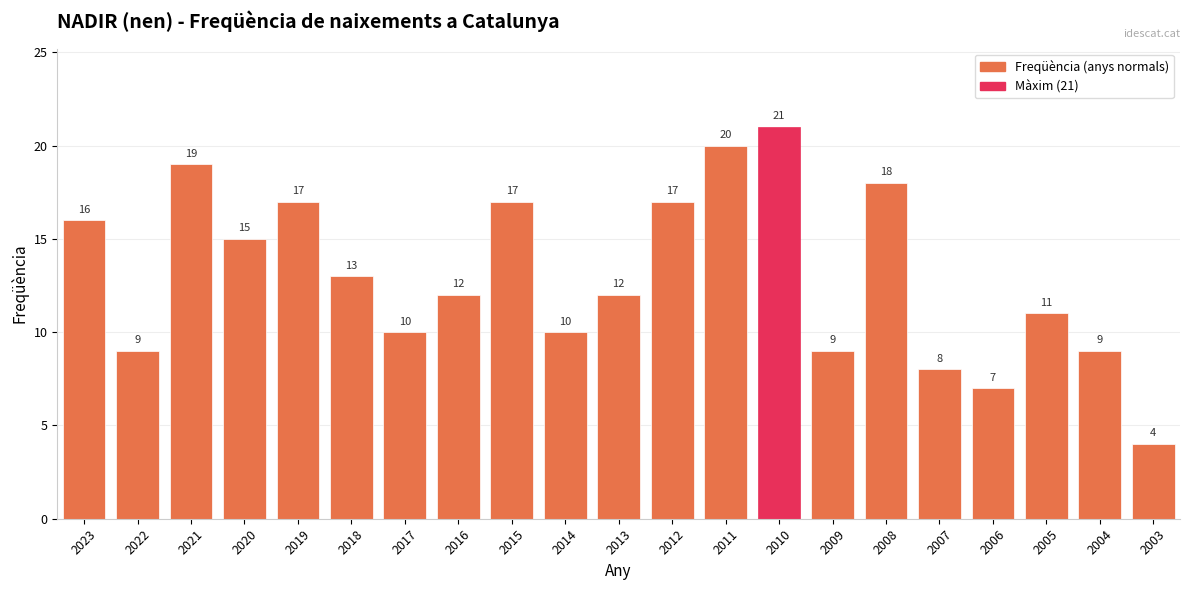

How many values are below 12?

9